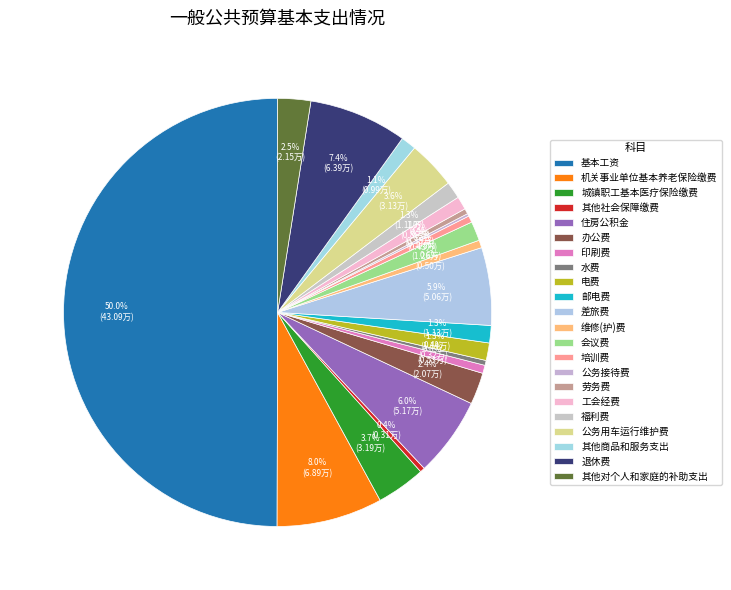

Between 办公费 and 水费, which is larger?

办公费